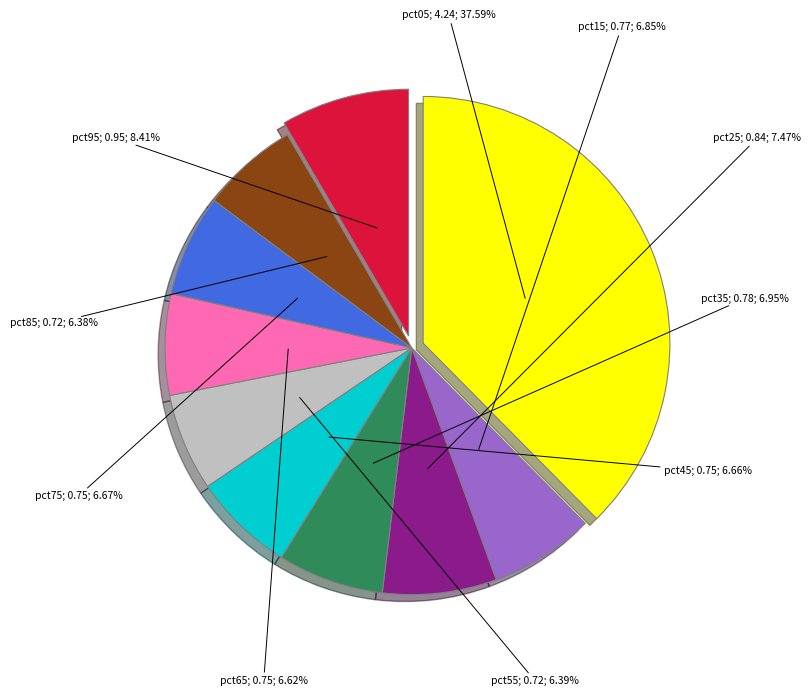

Is there a majority slice in this chart?

No